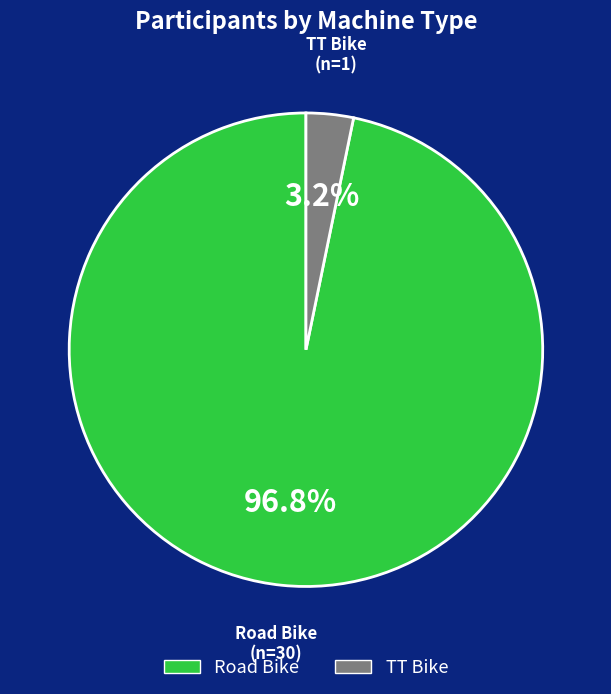

What portion of the pie excludes Road Bike?

3.2%